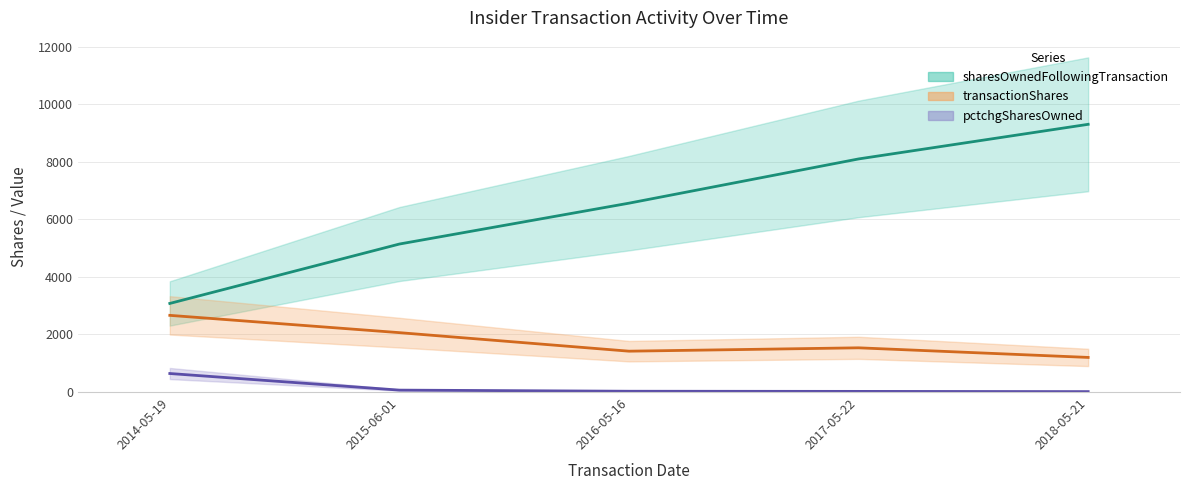

At which label is transactionShares closest to 1934?

2015-06-01